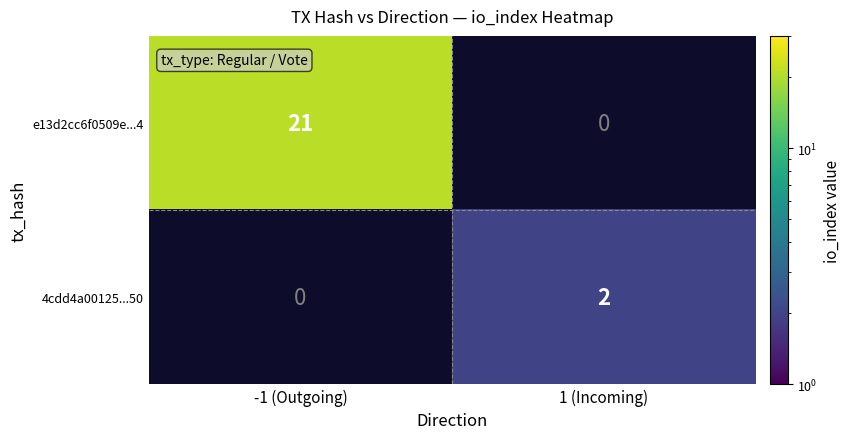

Is it true that e13d2cc6f0509e...4 equals 14 at -1 (Outgoing)?

False